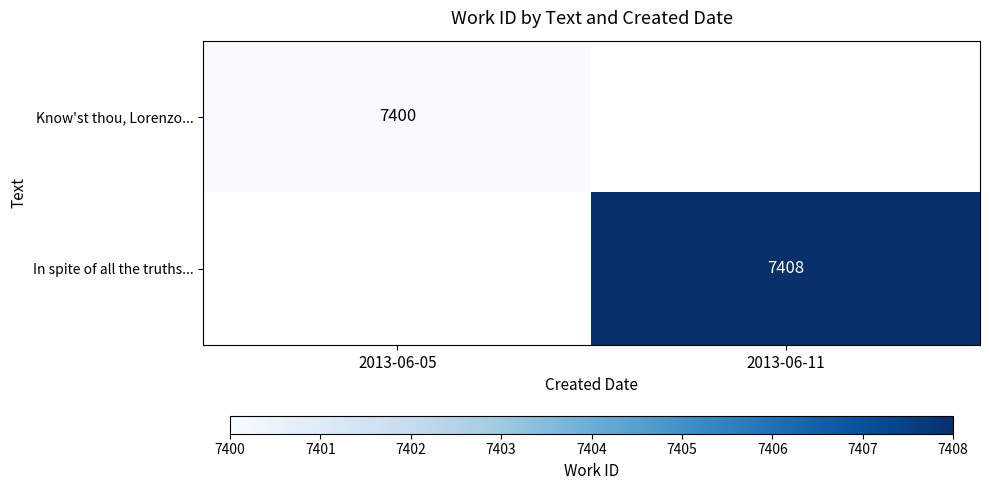

The value of Know'st thou, Lorenzo... at 2013-06-05 is 9908. True or false?

False